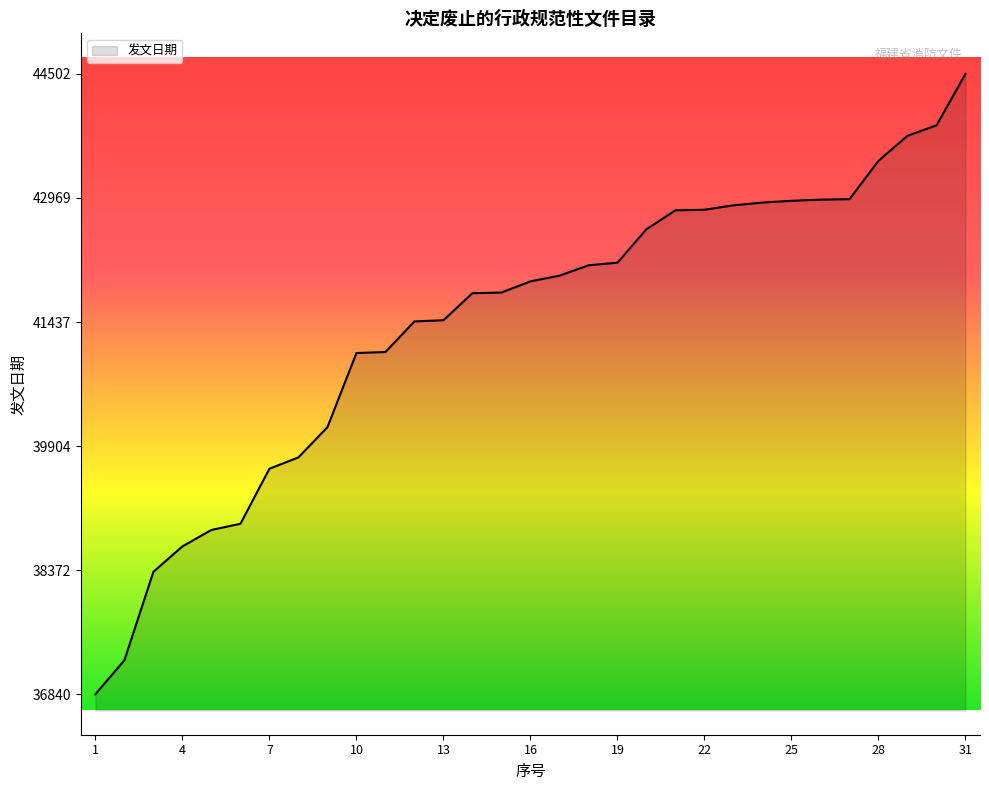

How many lines are shown in the chart?

1